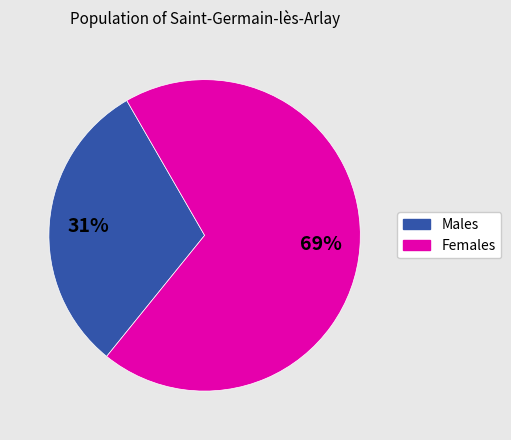

Is there a majority slice in this chart?

Yes